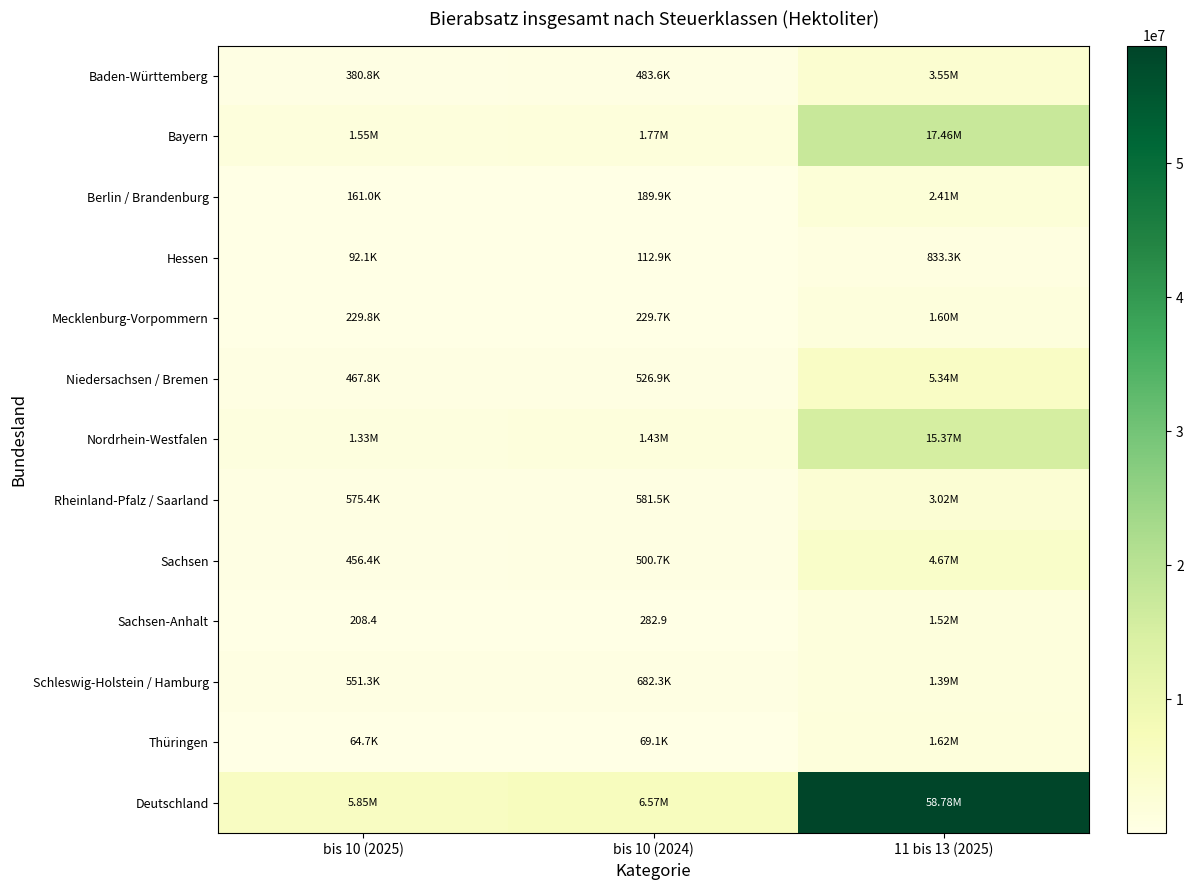

Where does the Nordrhein-Westfalen series first go above 1425563?

bis 10 (2024)